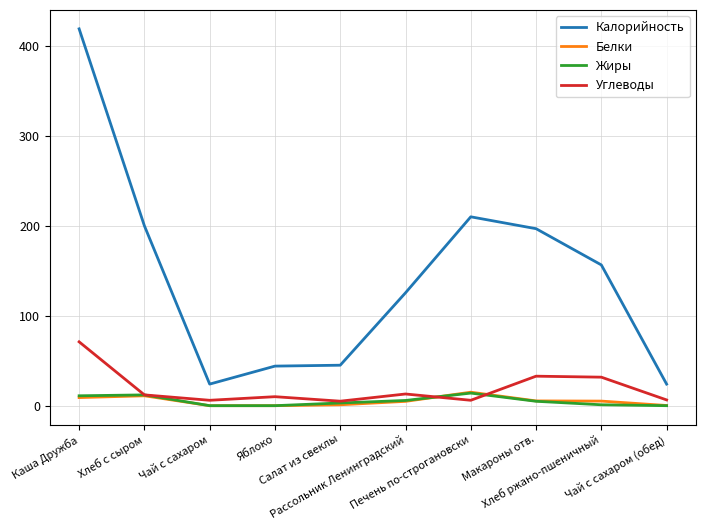

At which label does Белки reach its peak?

Печень по-строгановски